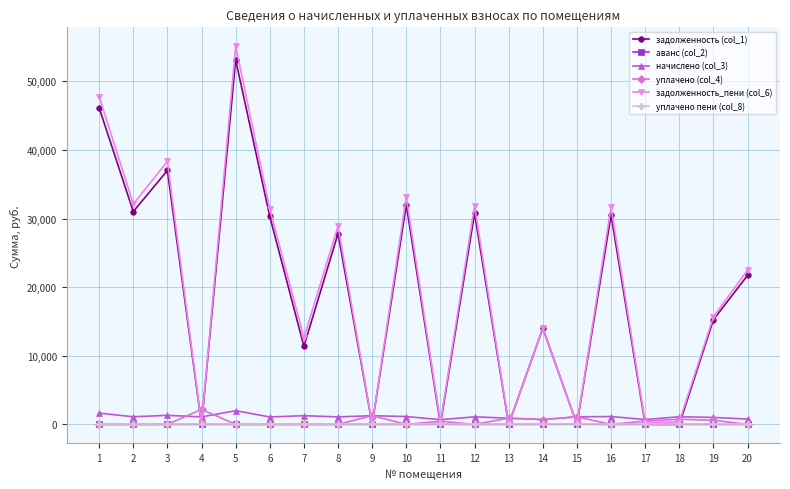

What is the maximum value for задолженность (col_1)?

53112.3